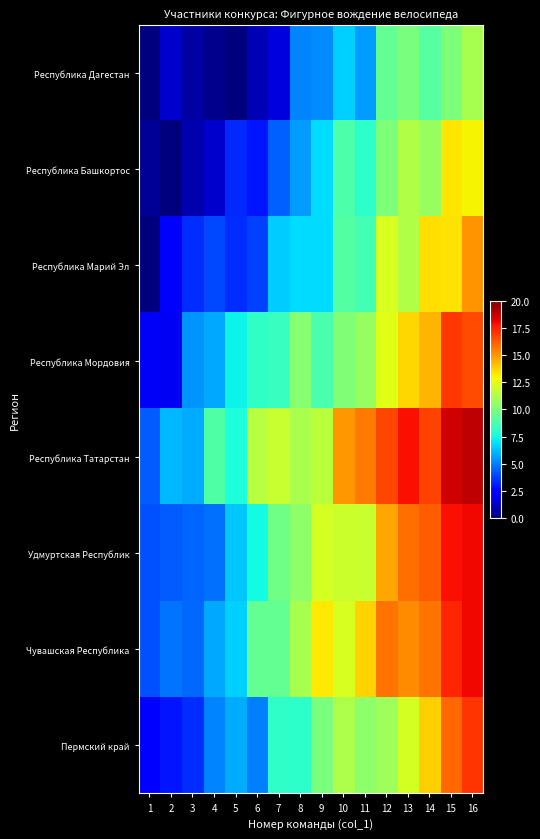

At which category is the sum across all series the highest?

16